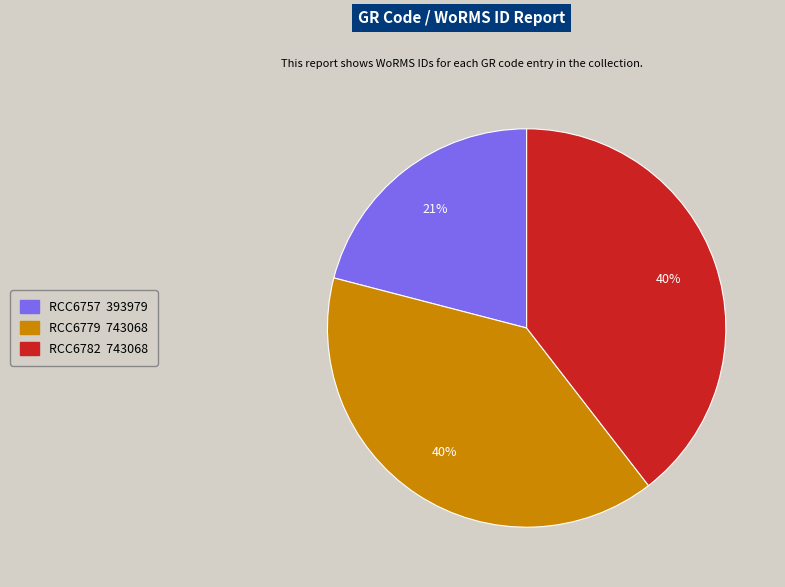

What percentage is the RCC6779 slice, to the nearest percent?

40%